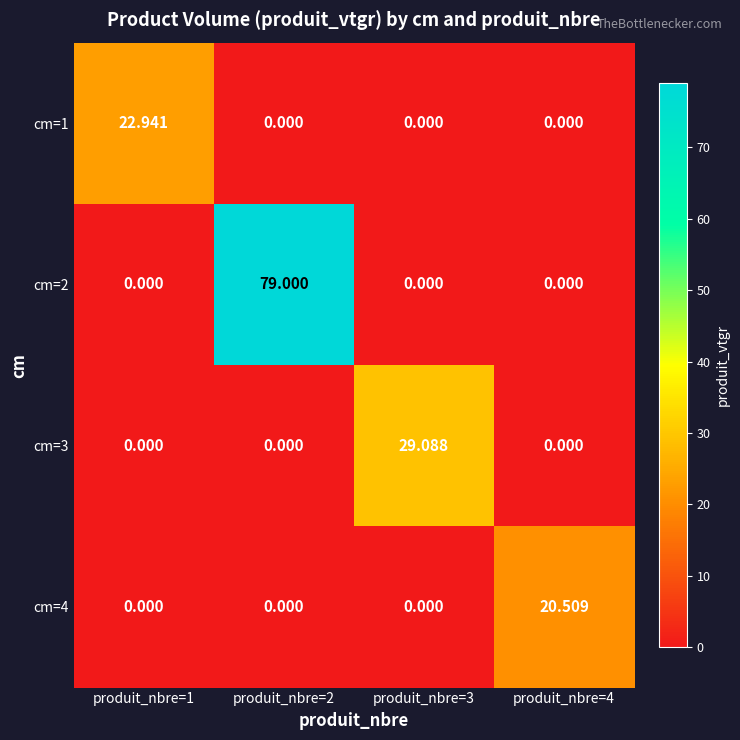

At how many categories does at least one series exceed 78?

1